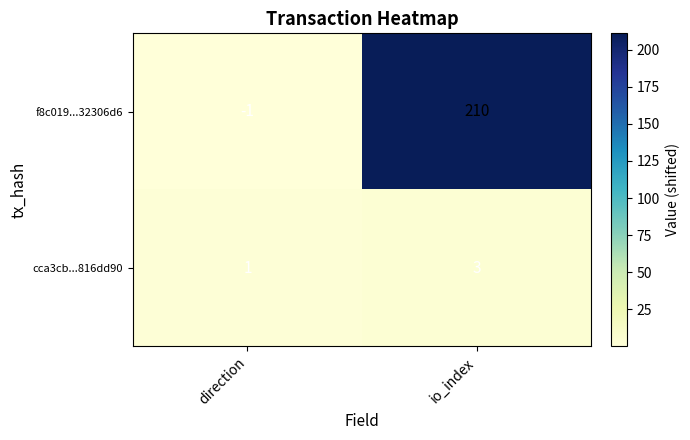

The value of f8c019...32306d6 at io_index is 210. True or false?

True